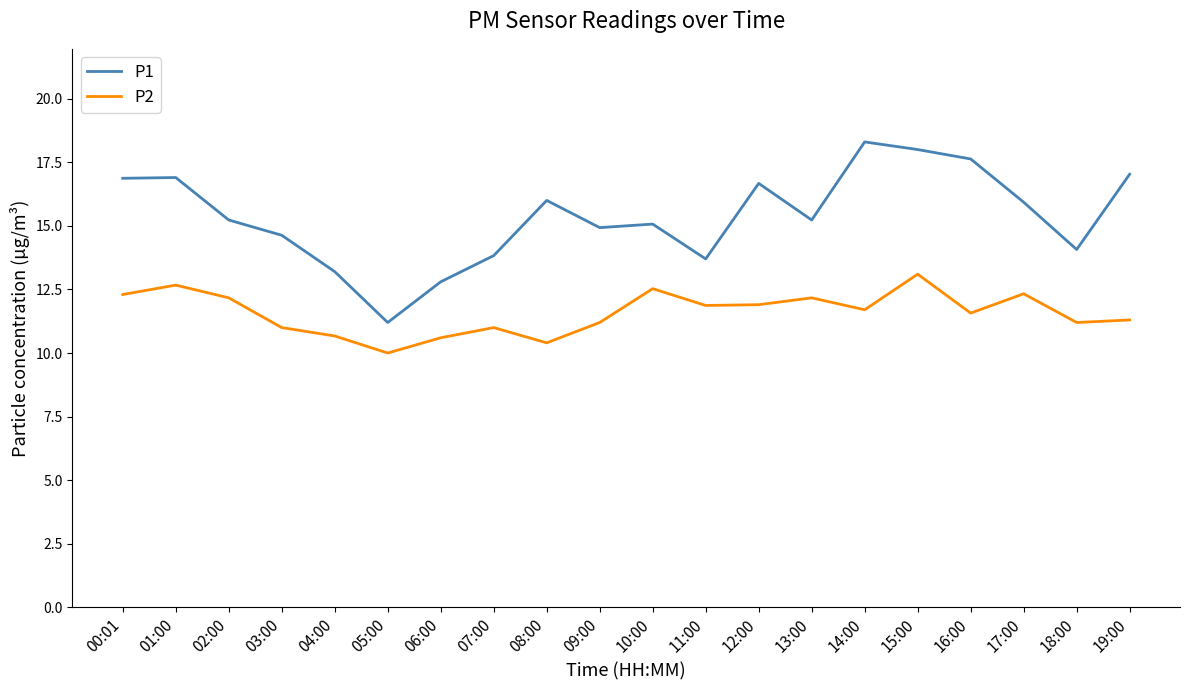

True or false: P1 has more than 0 interior local peaks.

True